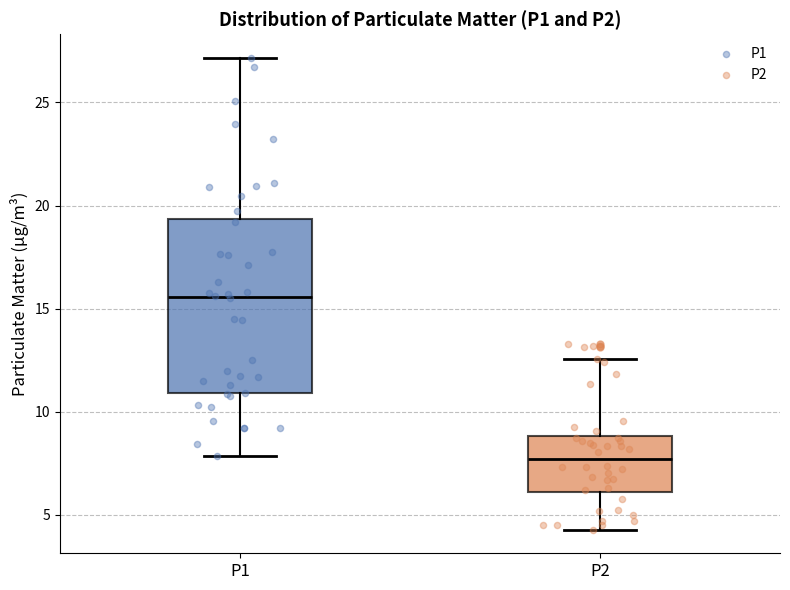

Reading left to right, read every box against the y-axis: the position of its median line, the range the box covers, and the ends of its whiskers. The values are not printed on the chart, so give them approximately, as read against the axis.

P1: median 15.5, box 11.0 to 19.5, whiskers 8.0 to 27.0
P2: median 7.5, box 6.0 to 9.0, whiskers 4.5 to 12.5